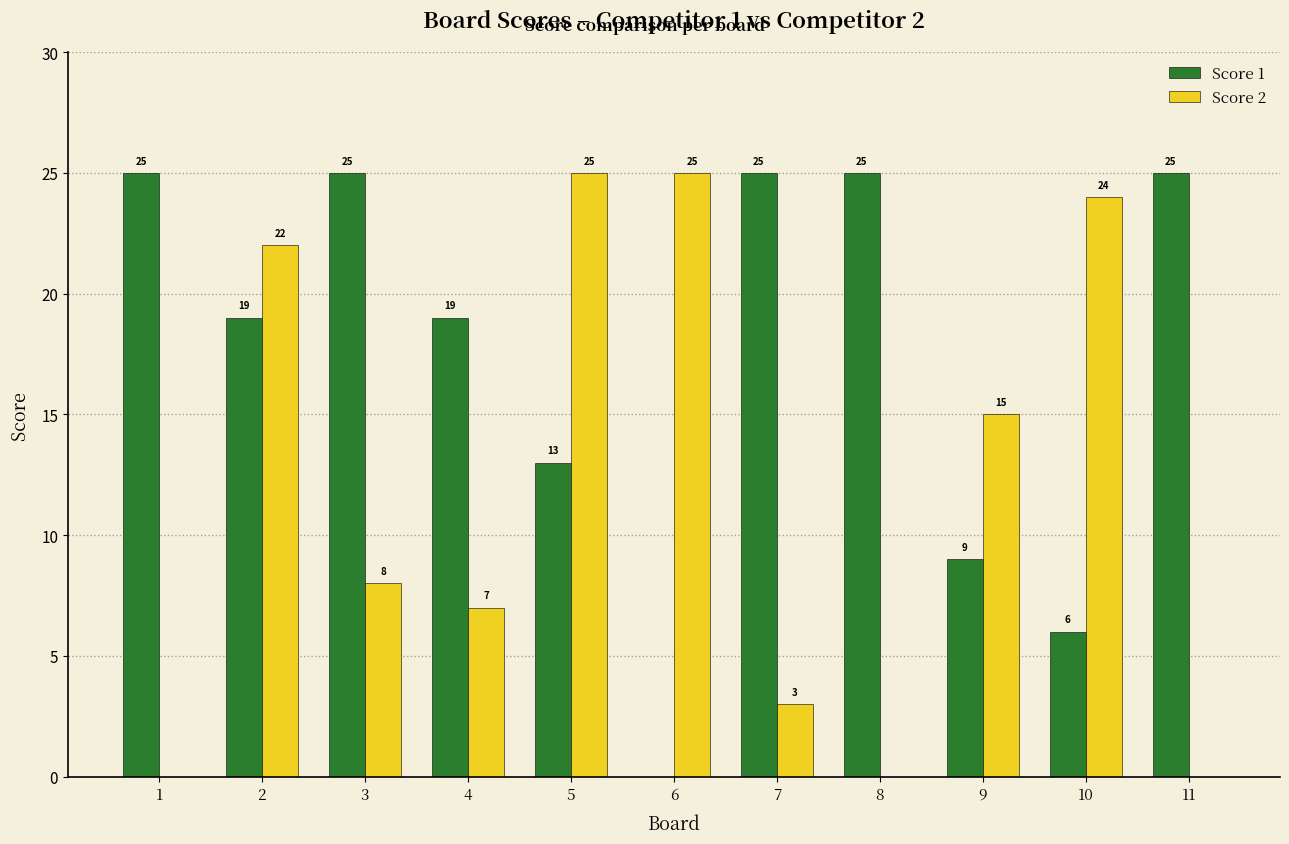

What is the greatest value displayed?

25